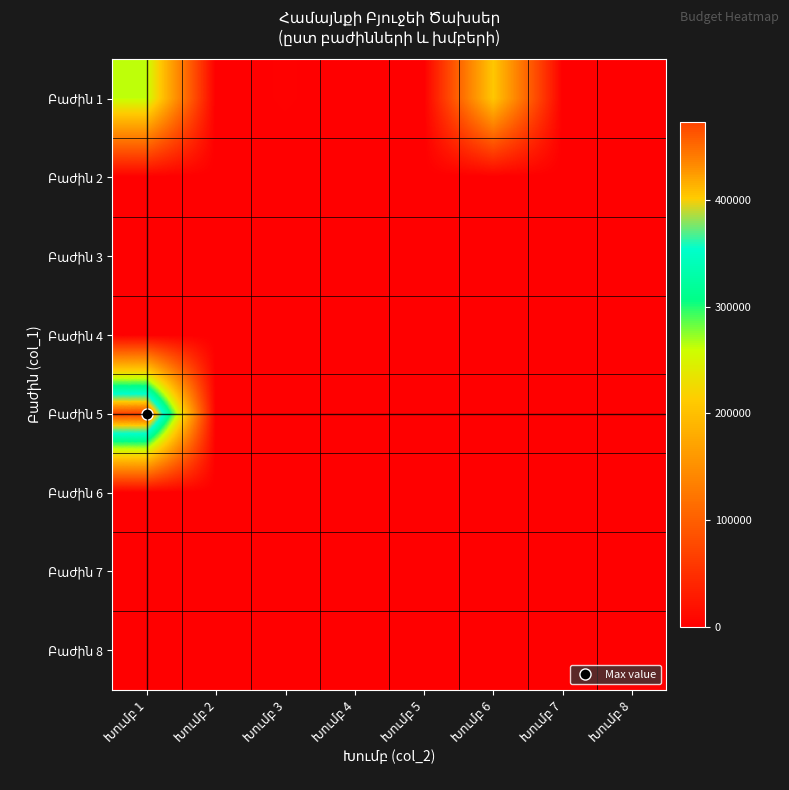

Which has a higher value, Խումբ 3 or Խումբ 1?

Խումբ 1